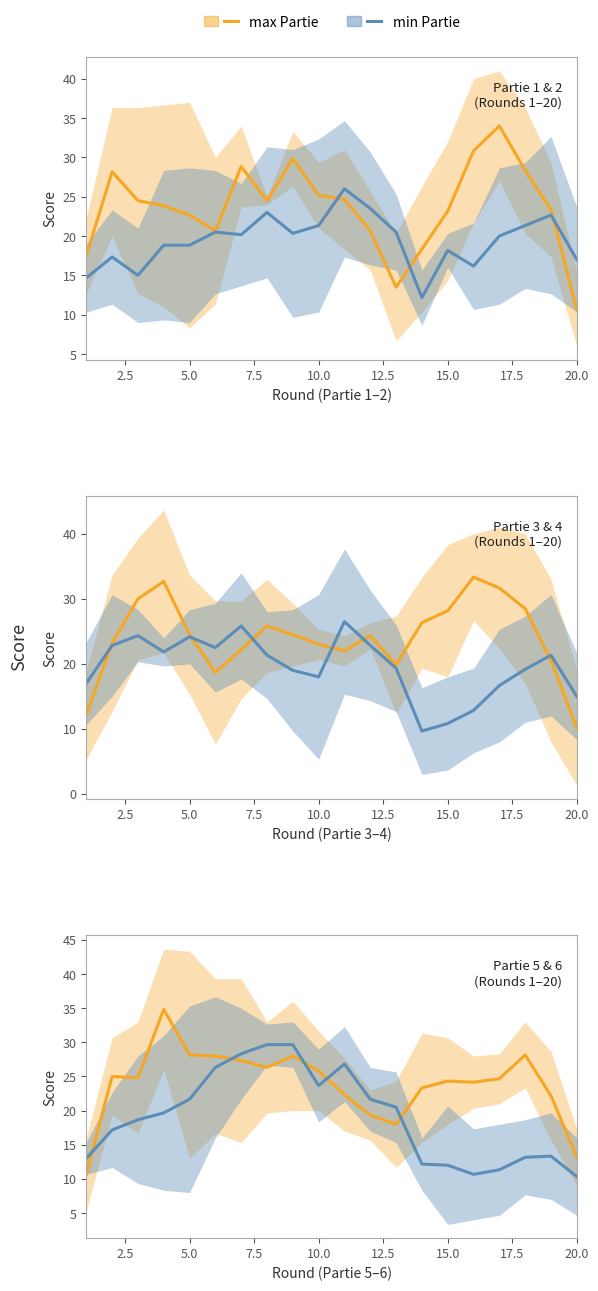

Which series ends up on top after the final intersection of min Partie and max Partie?

max Partie